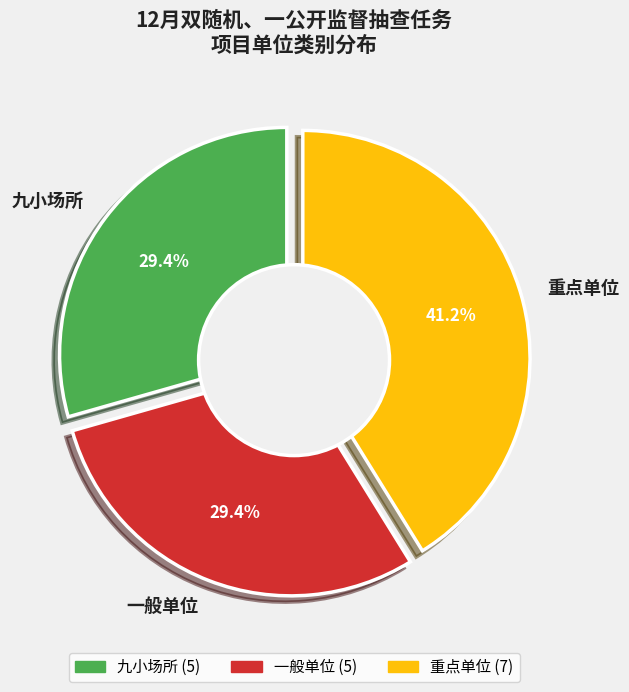

To the nearest percent, what is the average slice percentage?

33%